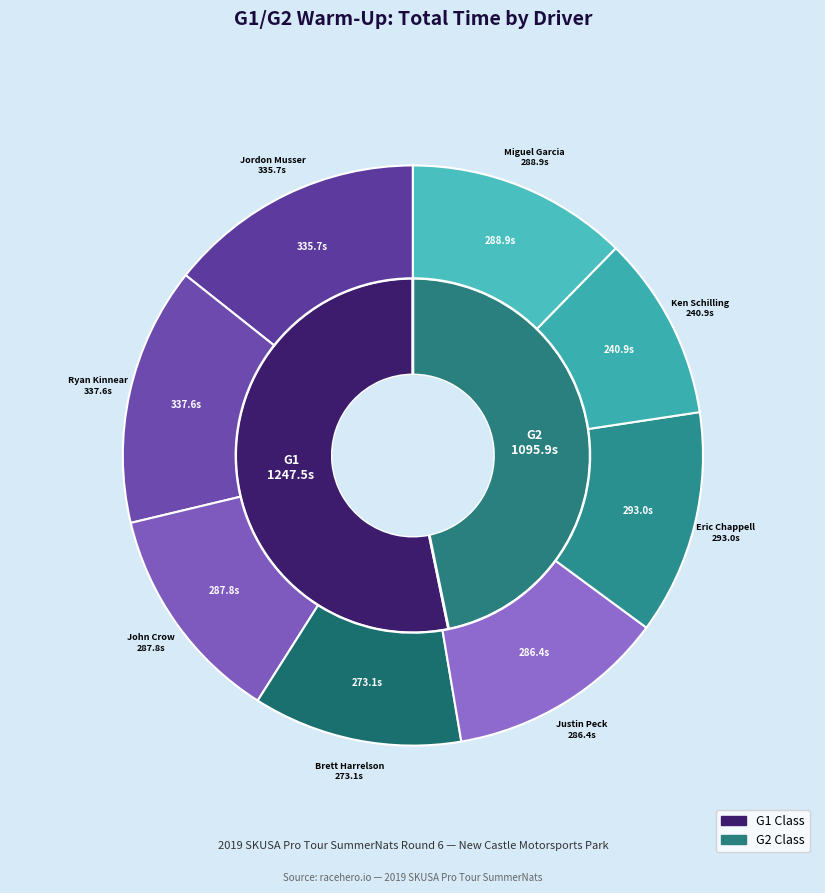

How many slices are in this pie chart?

9